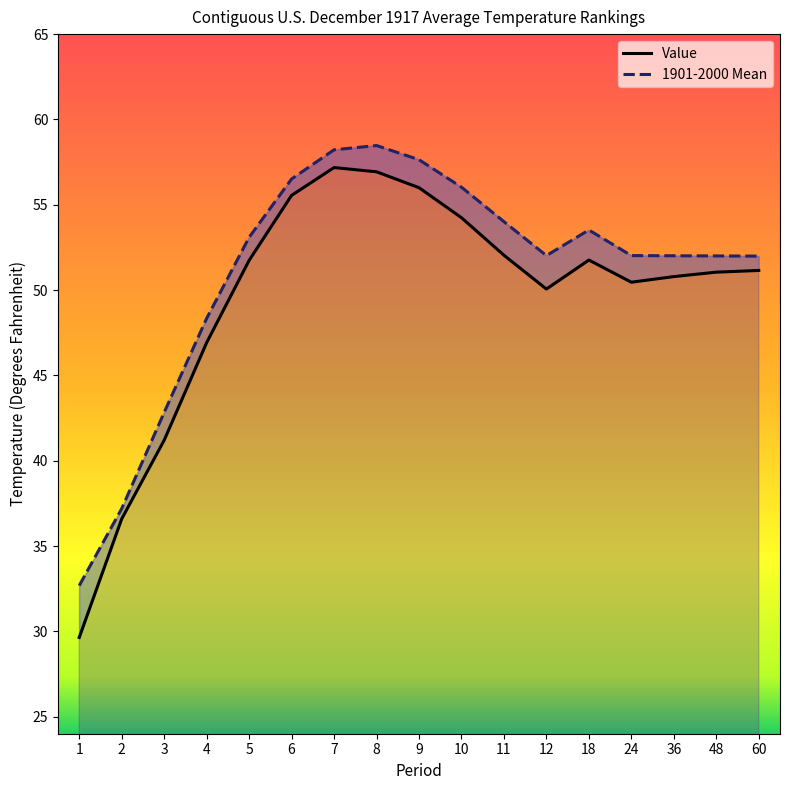

How many lines are shown in the chart?

2